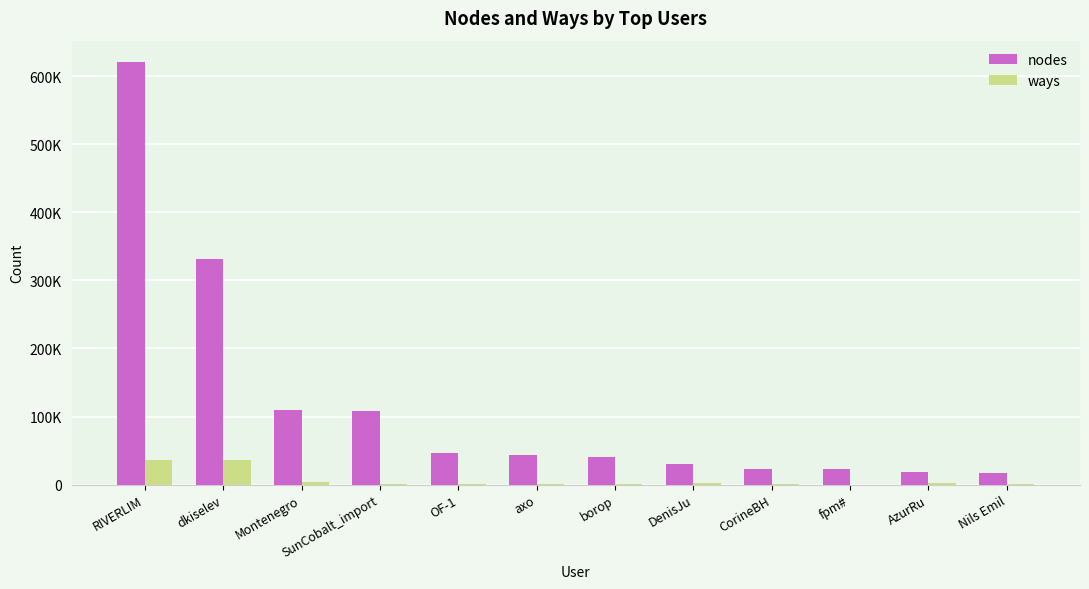

Reading right to left, list all the values displayed in this chart.

nodes: 17082	18926	22181	23478	30793	40108	44177	46701	107703	109670	332132	621278
ways: 448	2724	95	132	2188	217	741	1512	469	3506	35532	36619